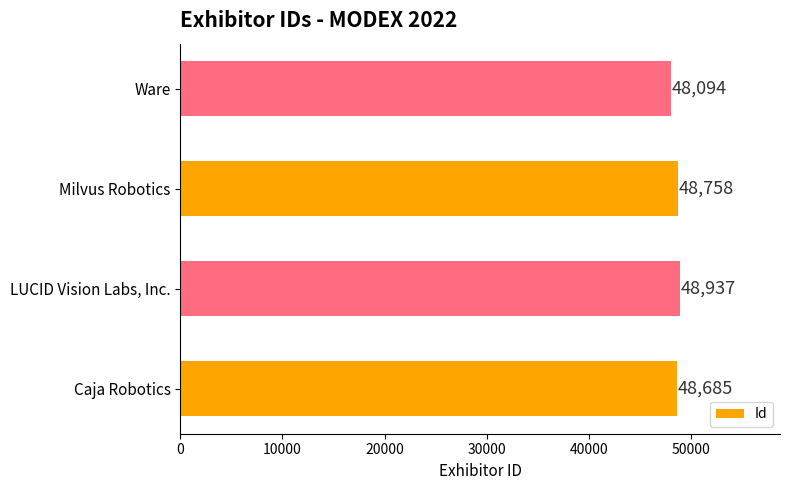

Reading bottom to top, what are all the values shown in this chart?

48685	48937	48758	48094